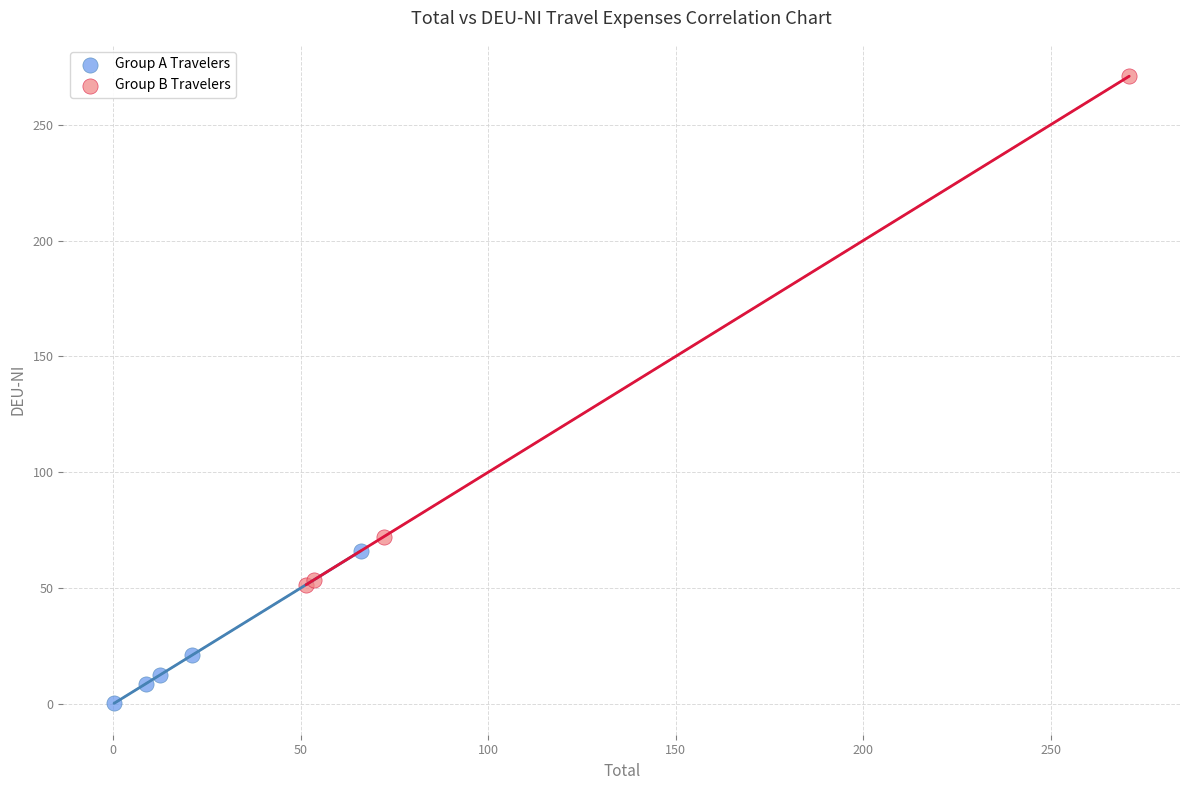

Which series has the widest spread of Y values?

Group B Travelers